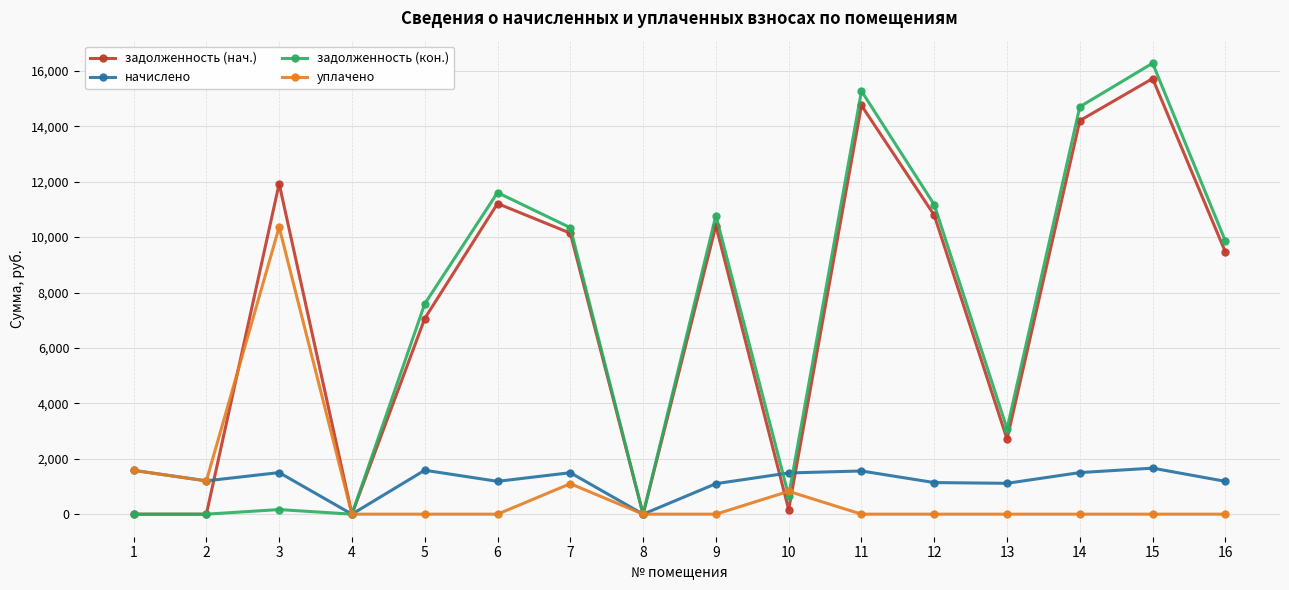

At which category is the sum across all series the highest?

15